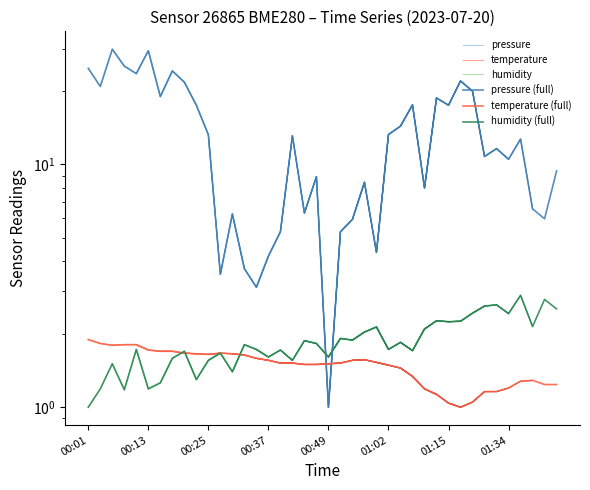

What is the label of the 16th point from the left?

00:37